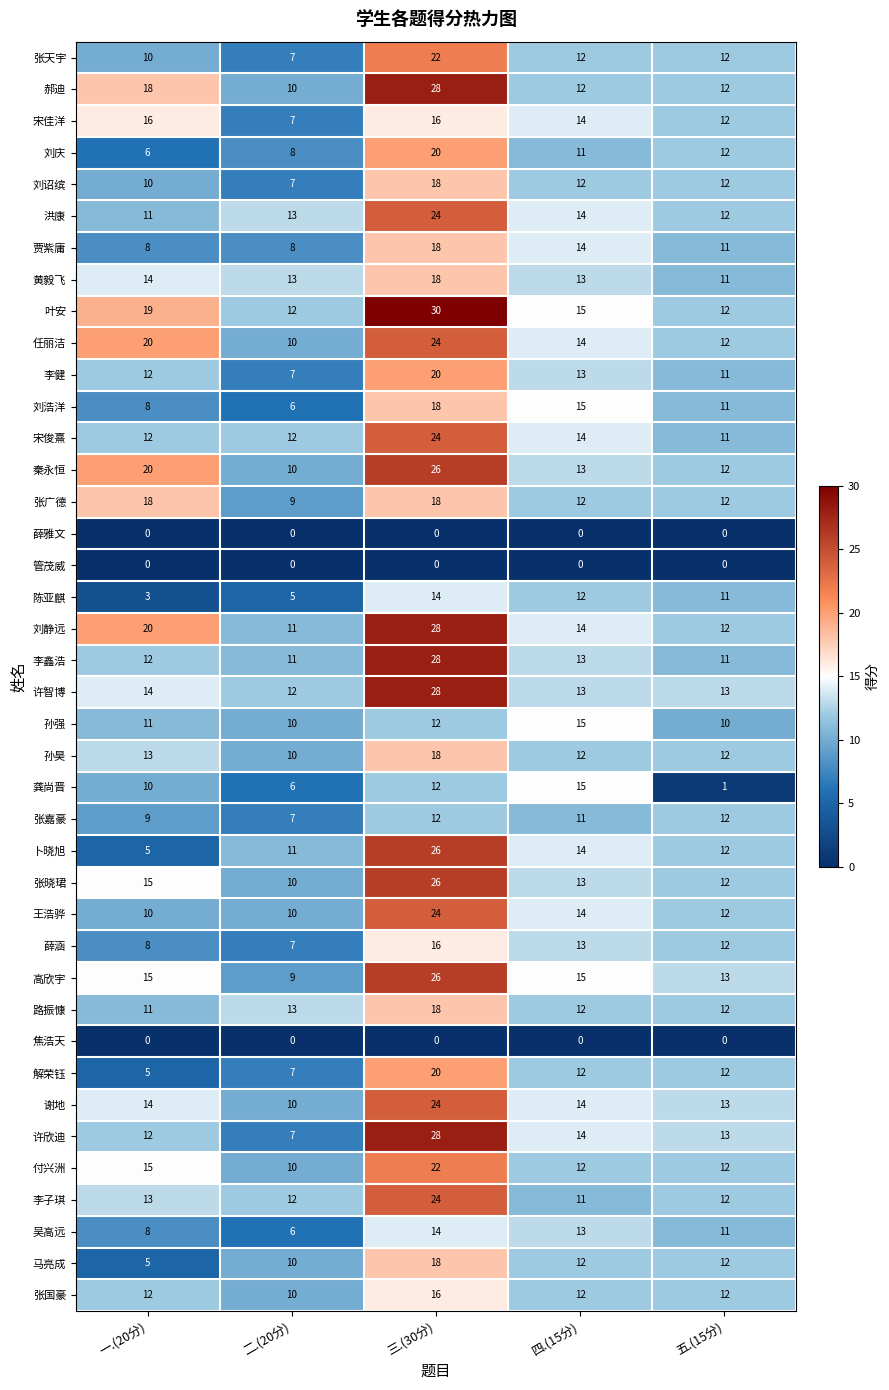

What is the average value of the 陈亚麒 series?

9